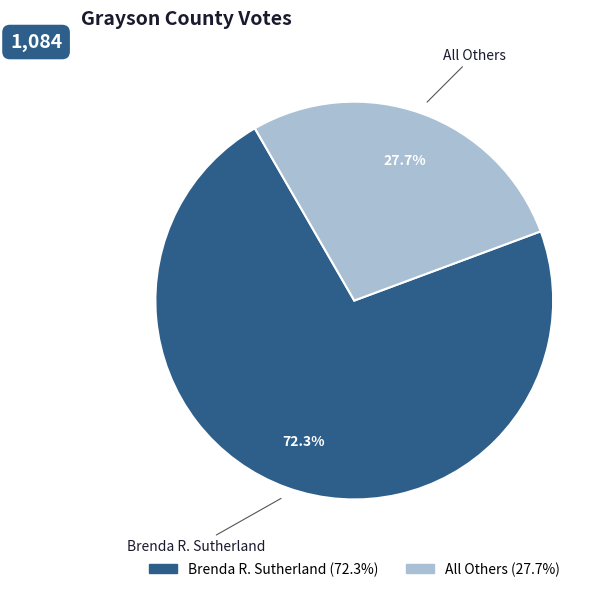

Is it true that Brenda R. Sutherland is 85% of the pie?

False